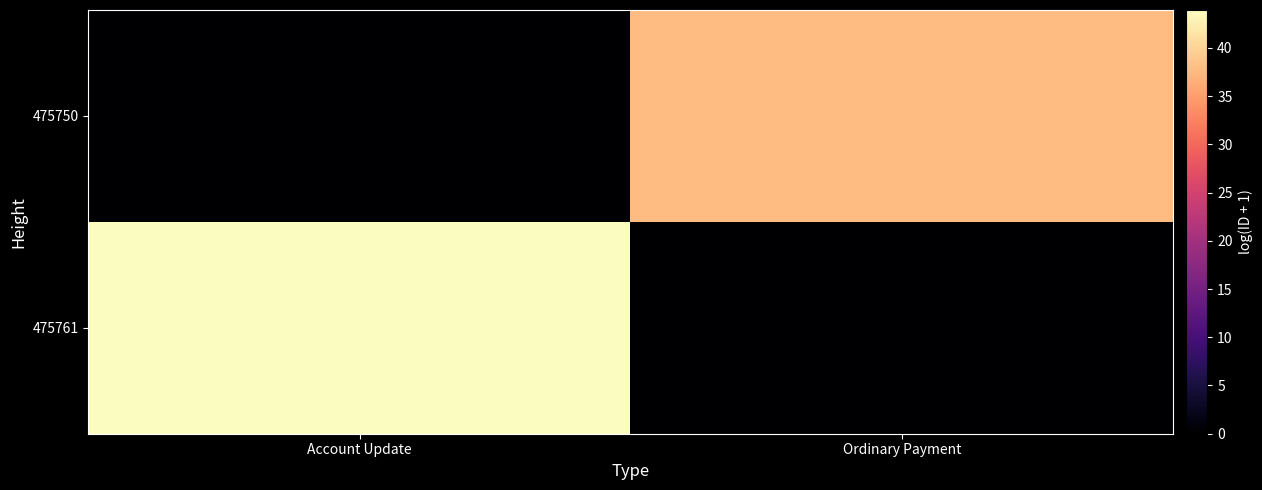

List the series in order of their peak value, lowest first.

475750, 475761